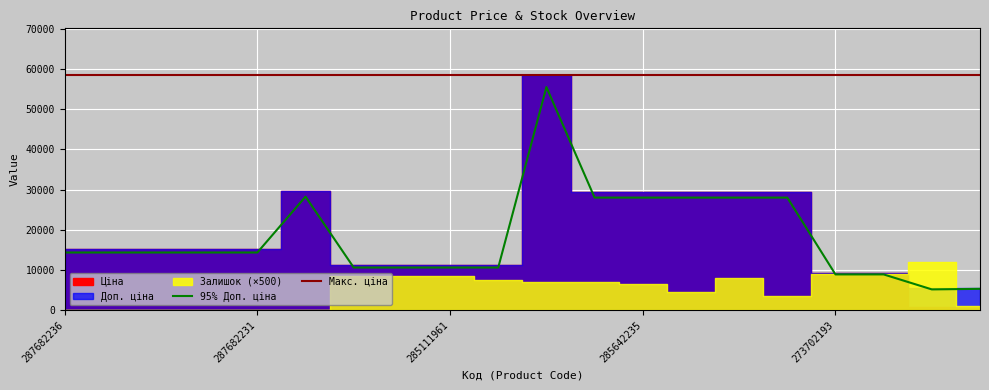

True or false: Макс. ціна and 95% Доп. ціна cross at least once.

False